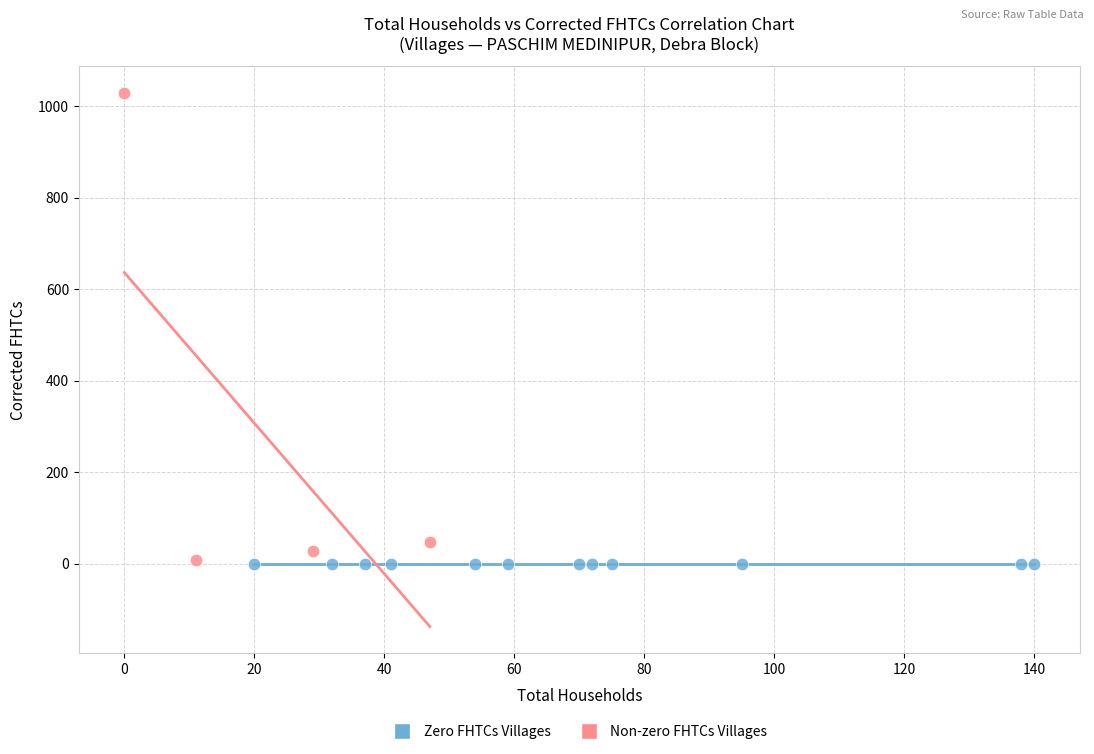

Which series contains the highest Y value?

Non-zero FHTCs Villages